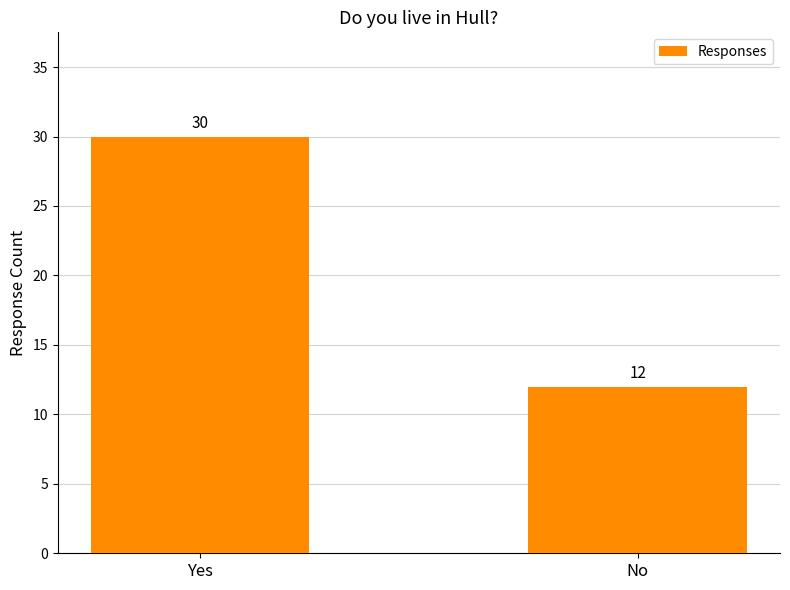

What position from the right is Yes?

2